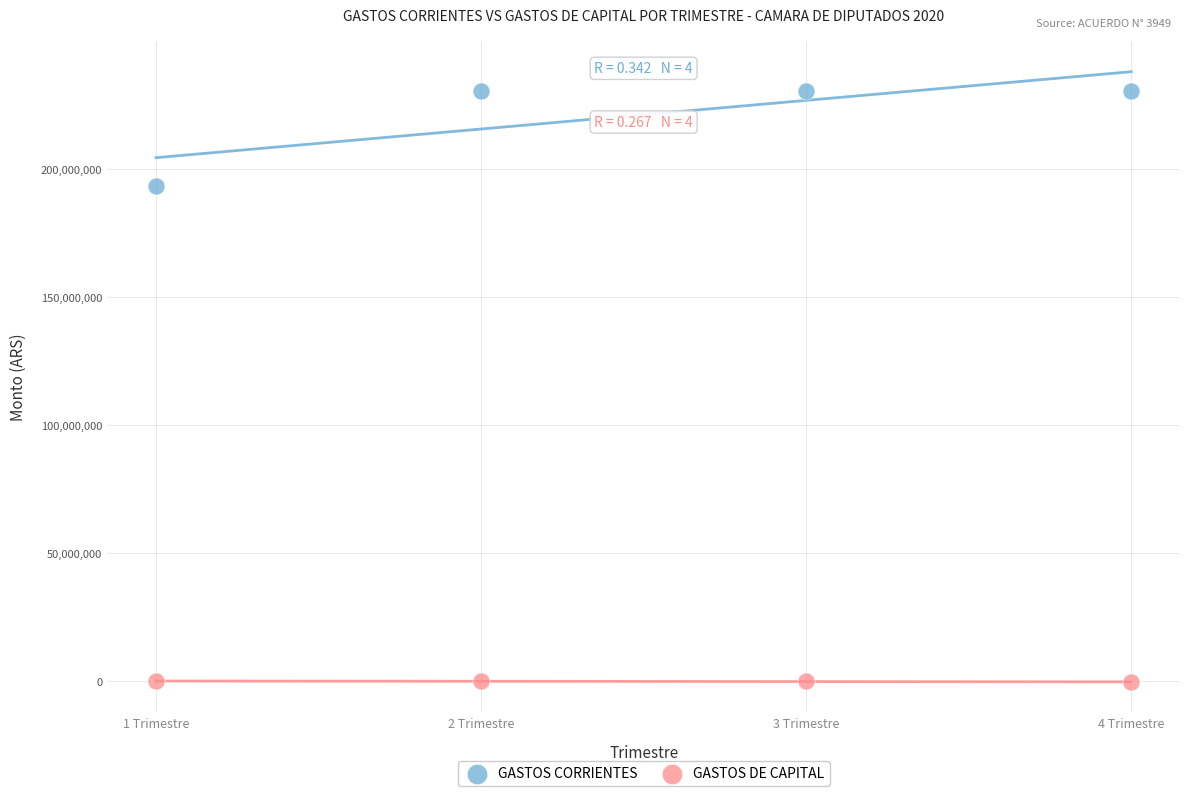

Which series contains the lowest Y value?

GASTOS DE CAPITAL